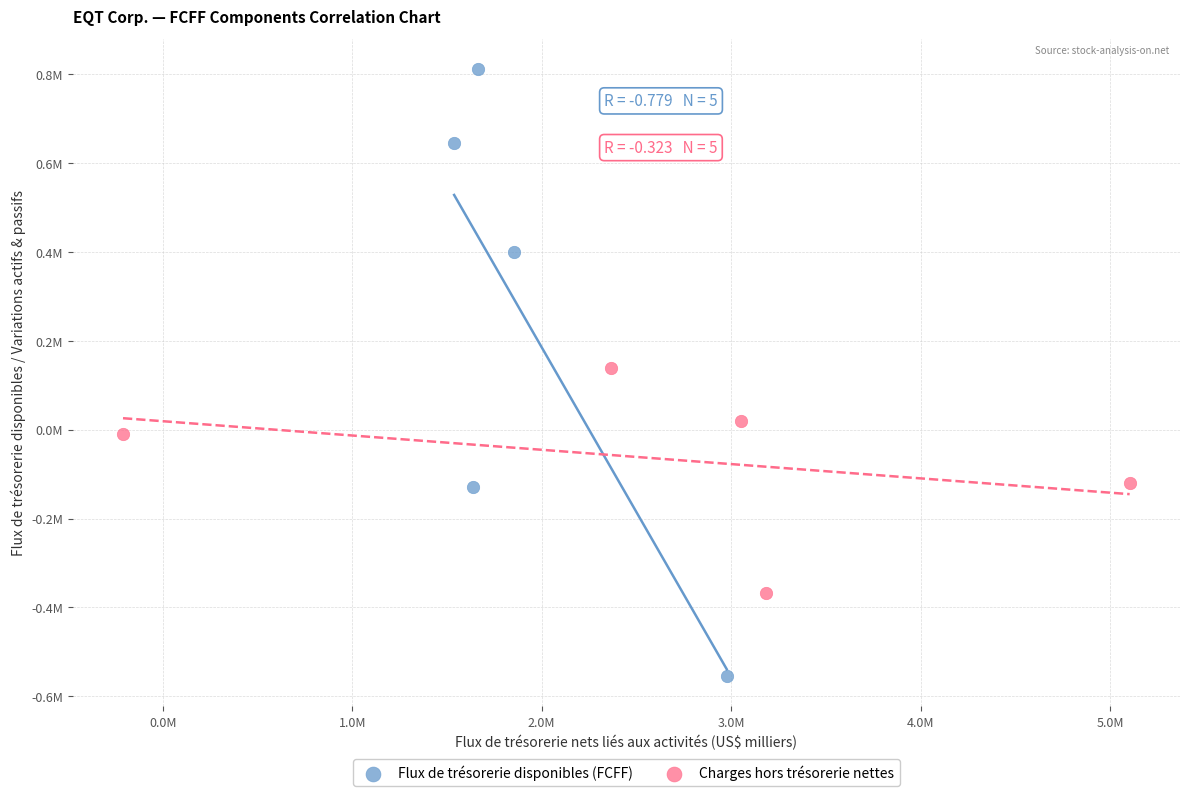

Which series reaches the maximum Y coordinate?

Flux de trésorerie disponibles (FCFF)